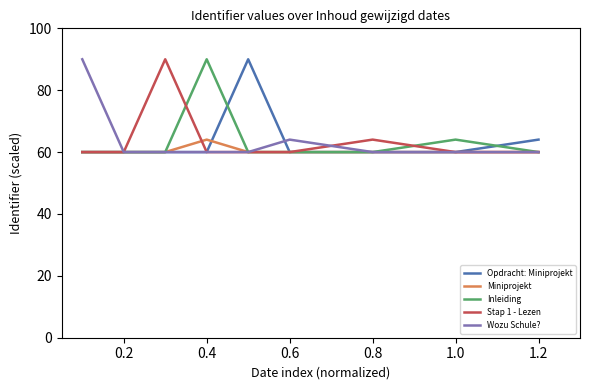

Does the chart have visible grid lines?

No